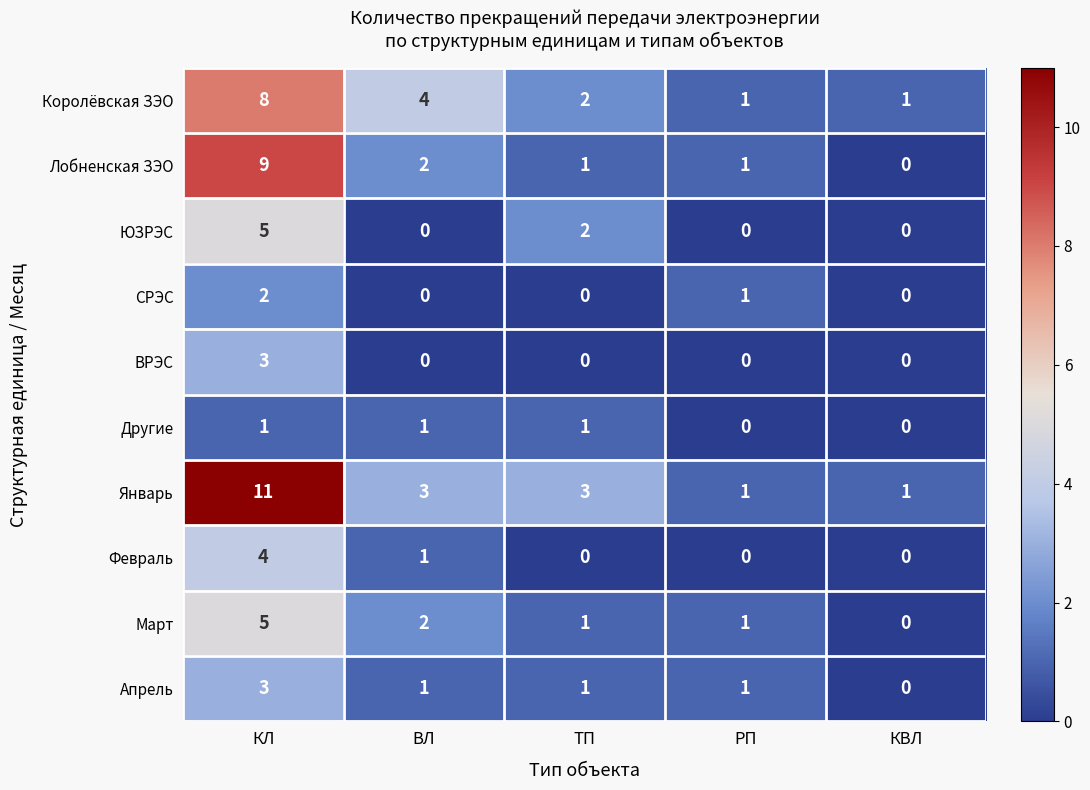

The value of Другие at КЛ is 0. True or false?

False